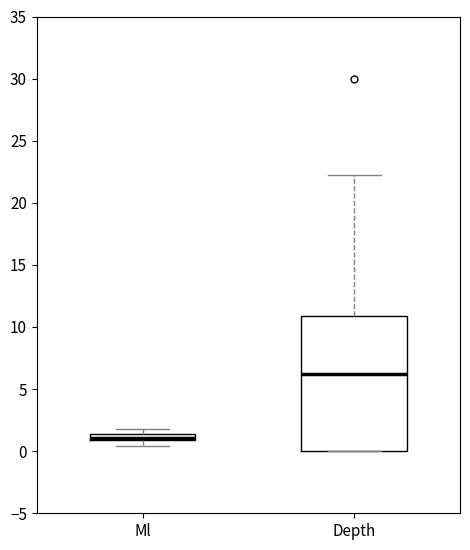

Comparing the boxes themselves (not the whiskers), which one is the tallest?

Depth